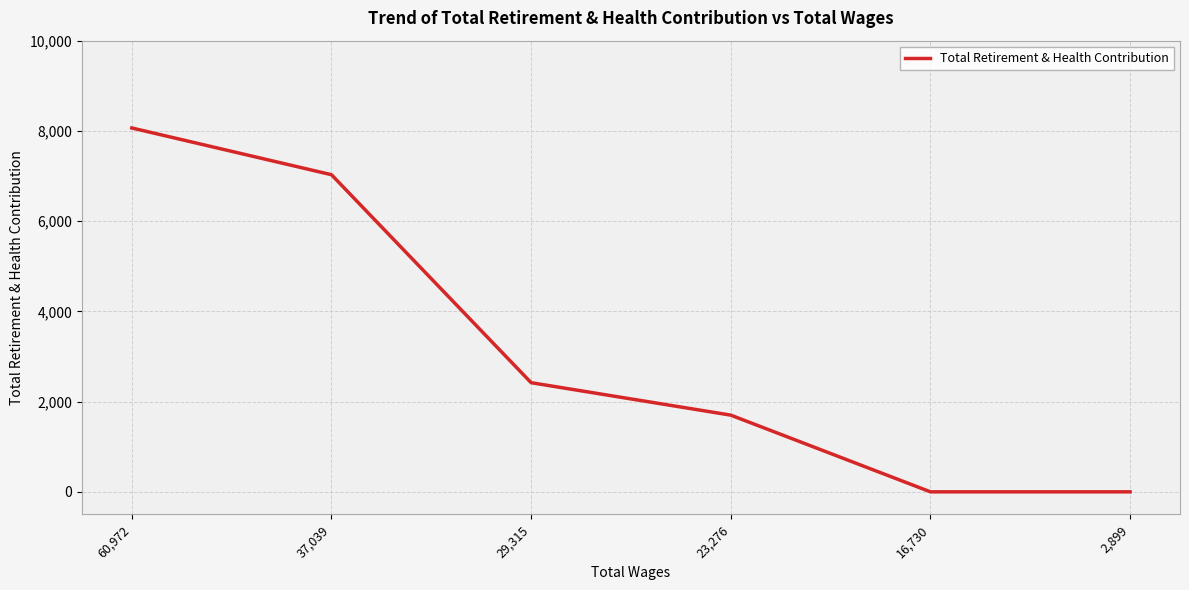

Count the number of categories in the chart.

6